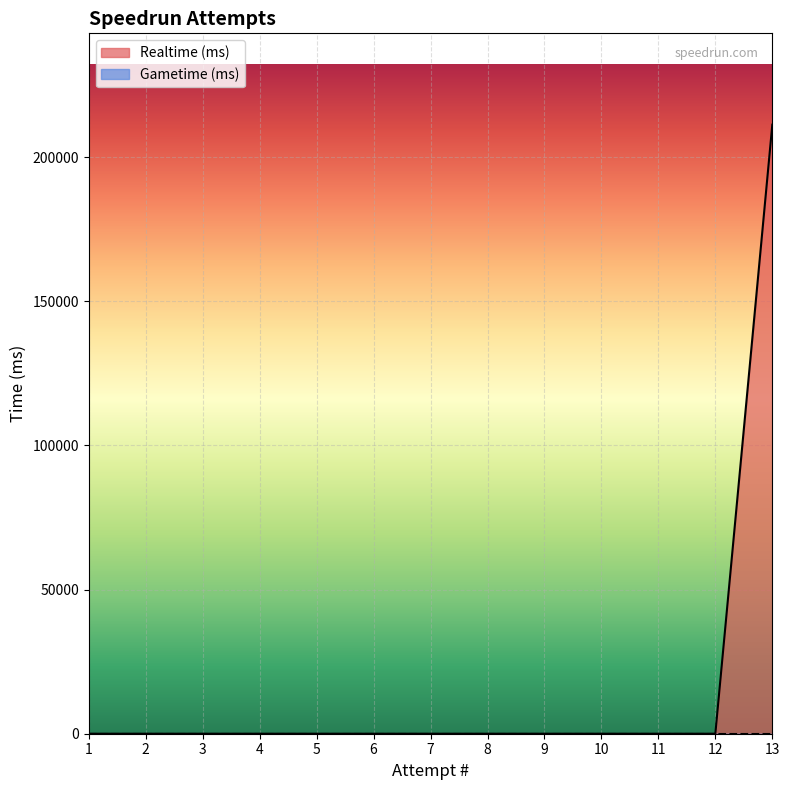

Reading left to right, extract all data points from this chart.

0	0	0	0	0	0	0	0	0	0	0	0	211218